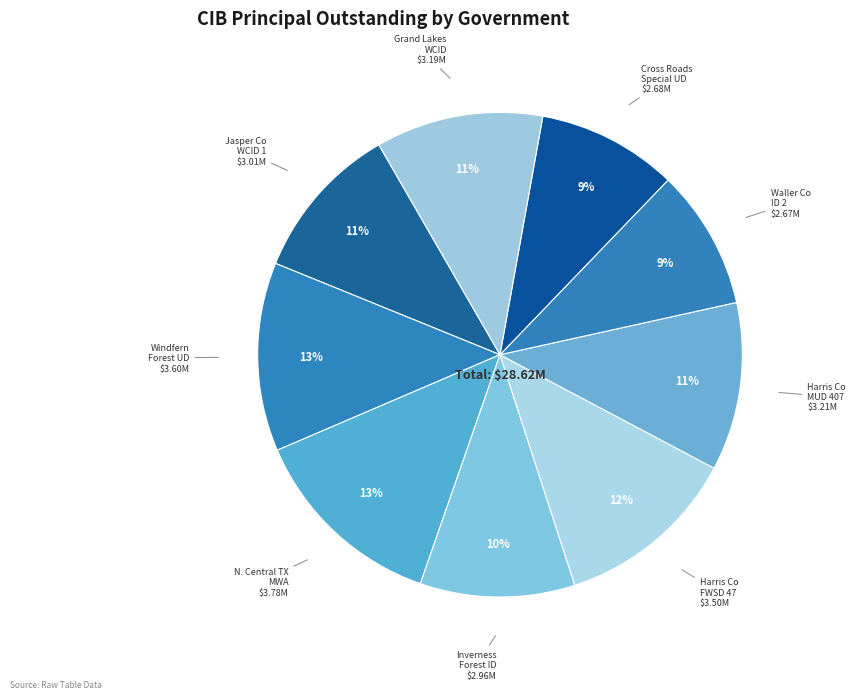

Is there any slice that represents more than half of the pie?

No